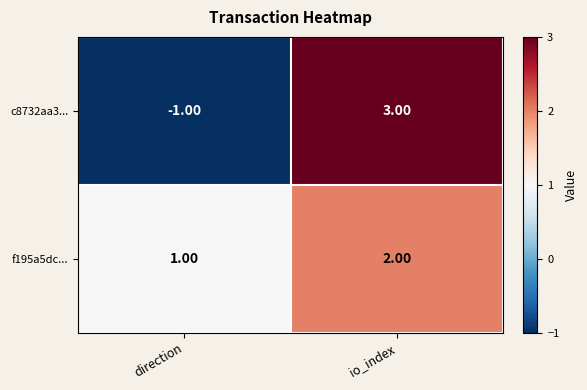

At how many categories does at least one series exceed 2?

1